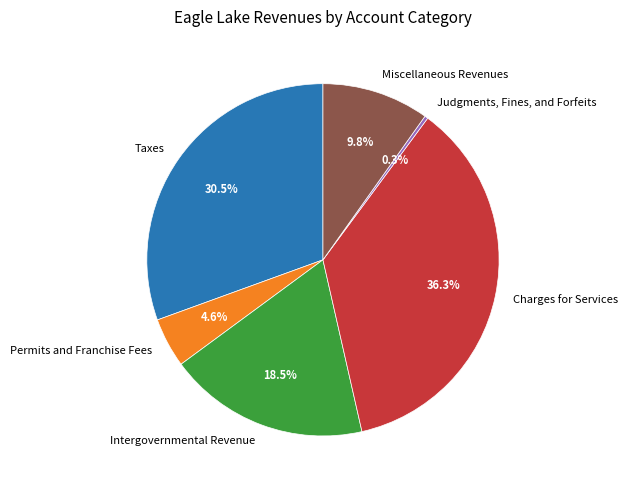

To the nearest percent, what percentage of the pie is Permits and Franchise Fees?

5%